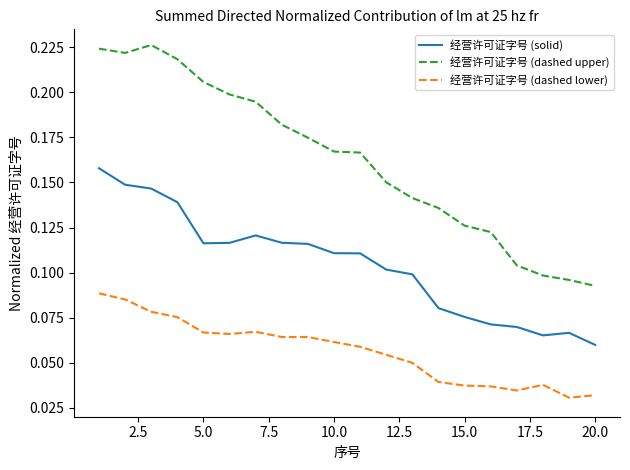

True or false: 经营许可证字号 (dashed lower) and 经营许可证字号 (dashed upper) intersect in this chart.

False